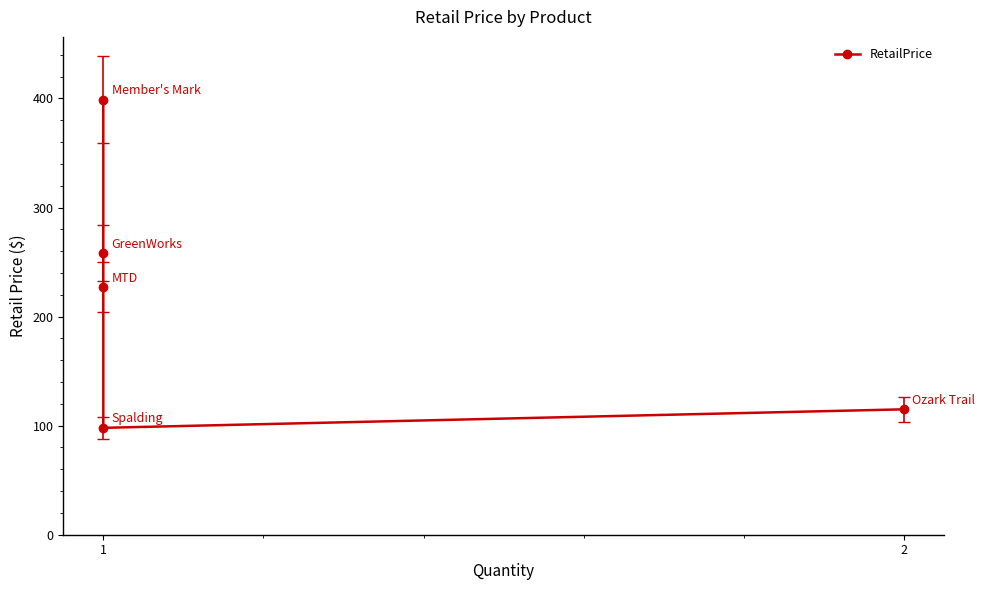

How many values are below 227?

2